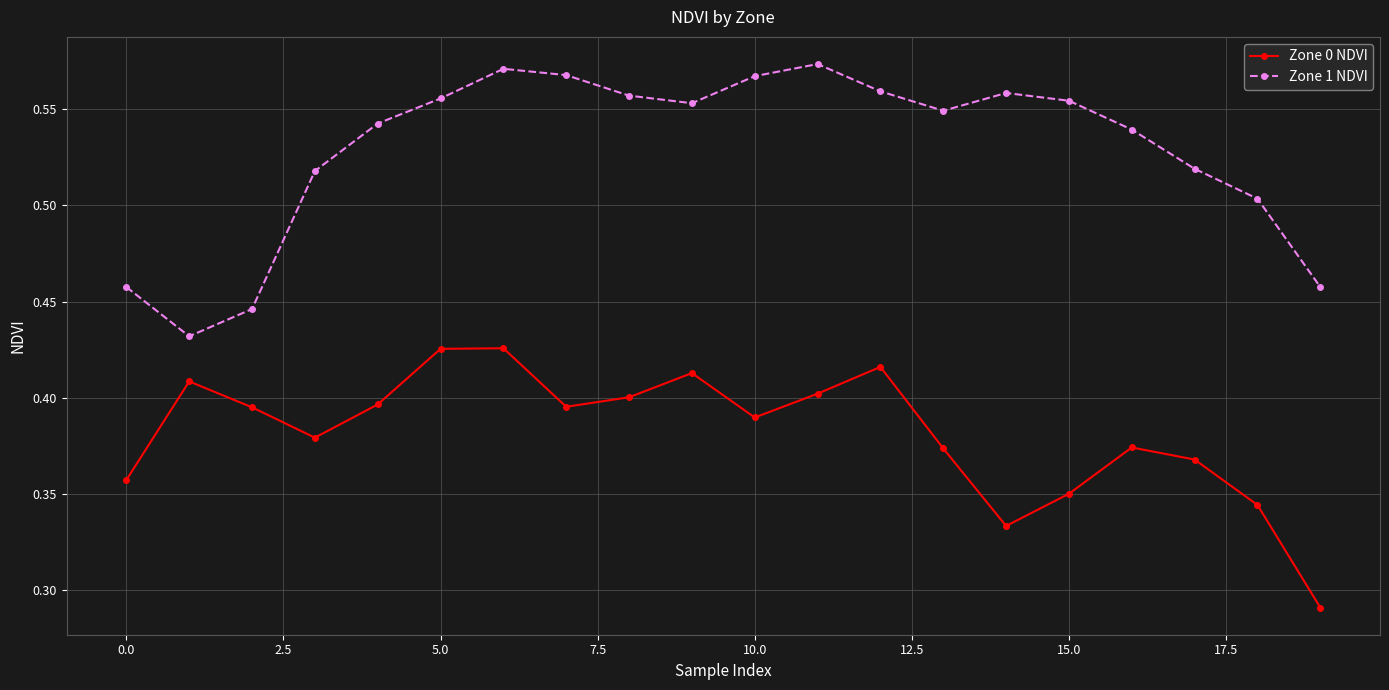

Is this an area chart (filled region under the line)?

No